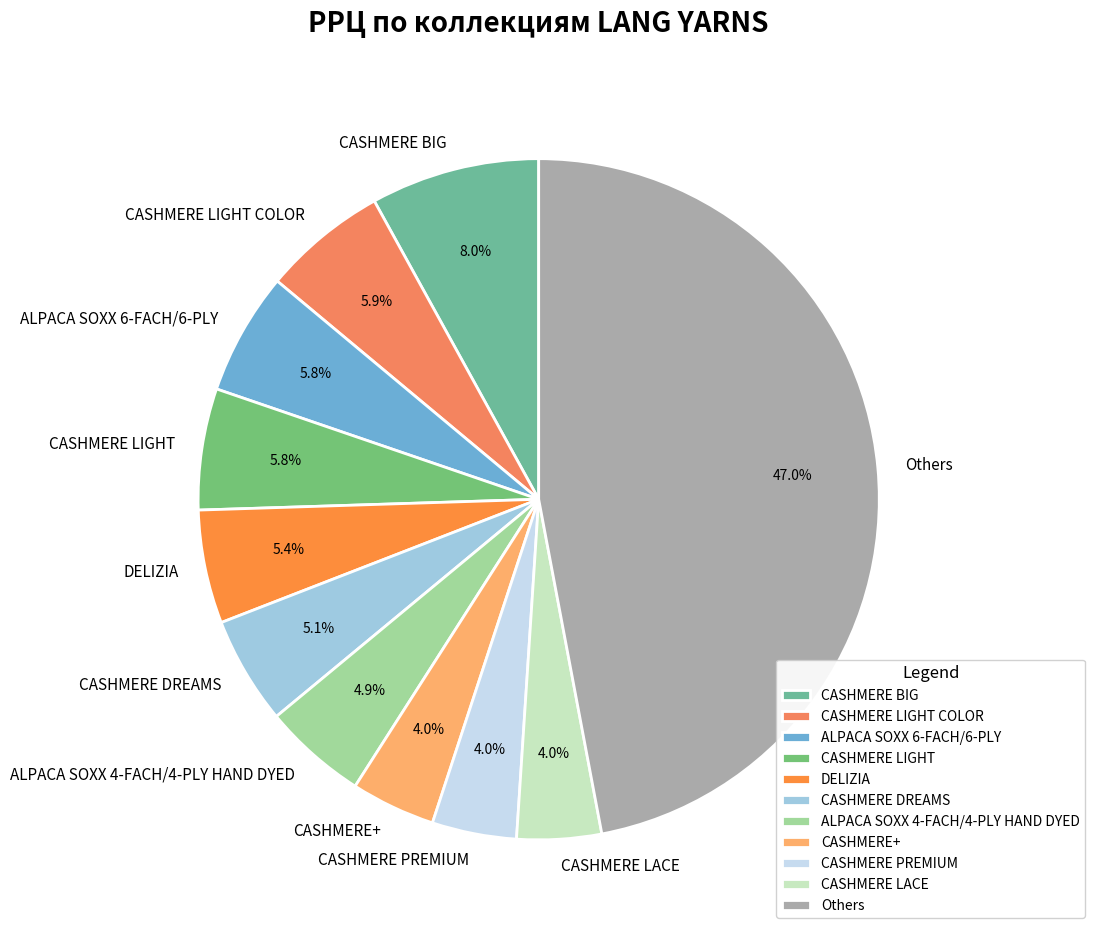

Count the number of slices in the pie.

11